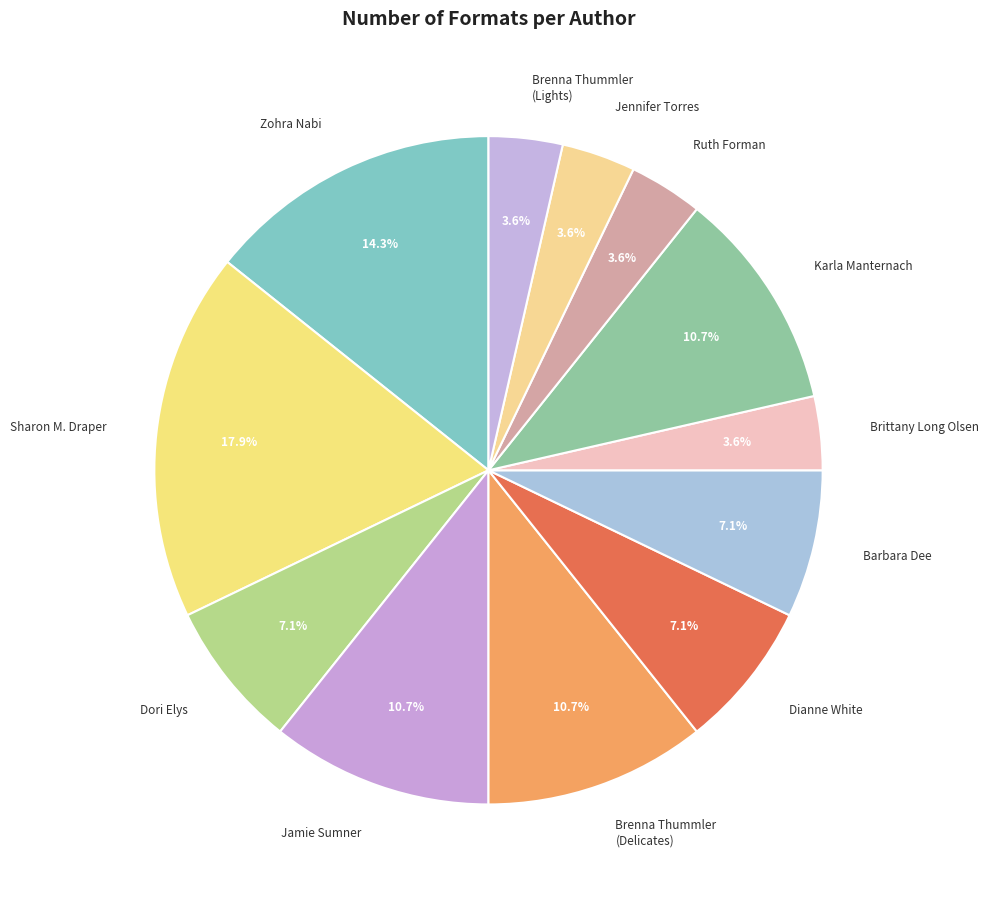

Does Sharon M. Draper account for over 50% of the chart?

No